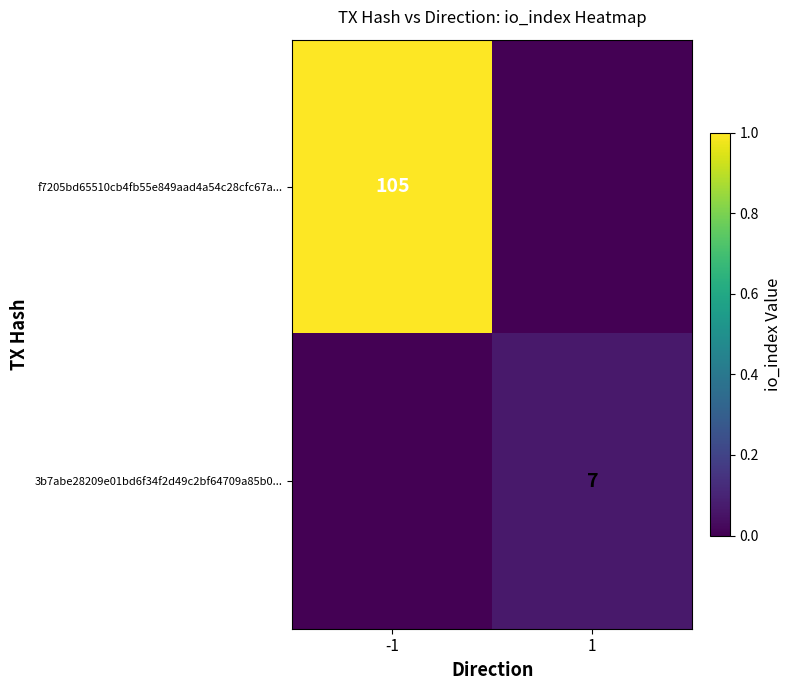

True or false: f7205bd65510cb4fb55e849aad4a54c28cfc67a... has a value of 105 at -1.

True